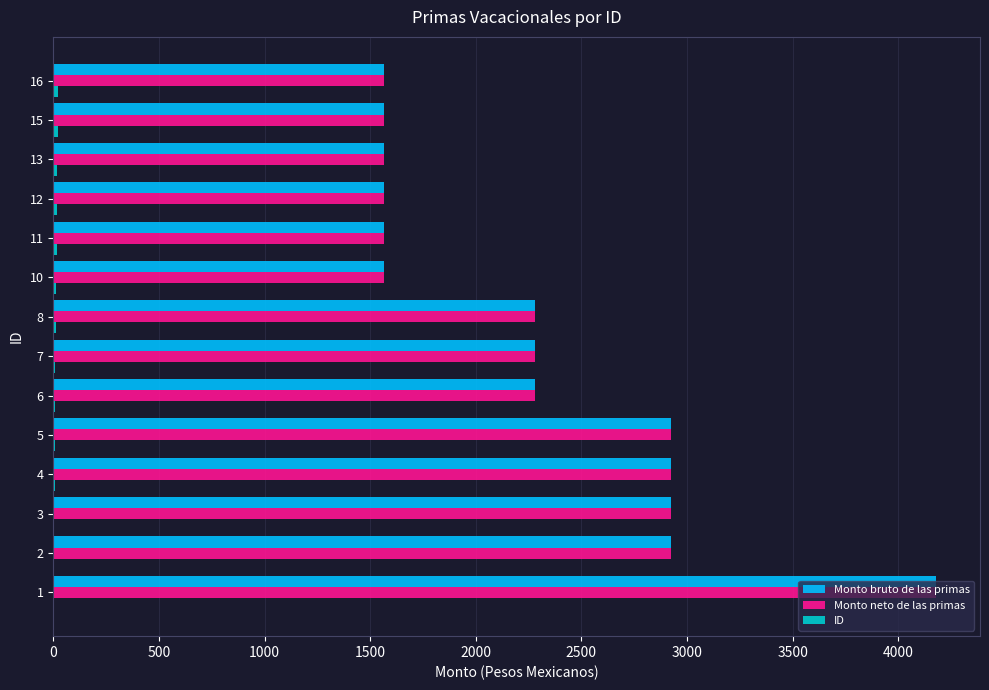

The value of Monto bruto de las primas at 15 is 2617.9. True or false?

False